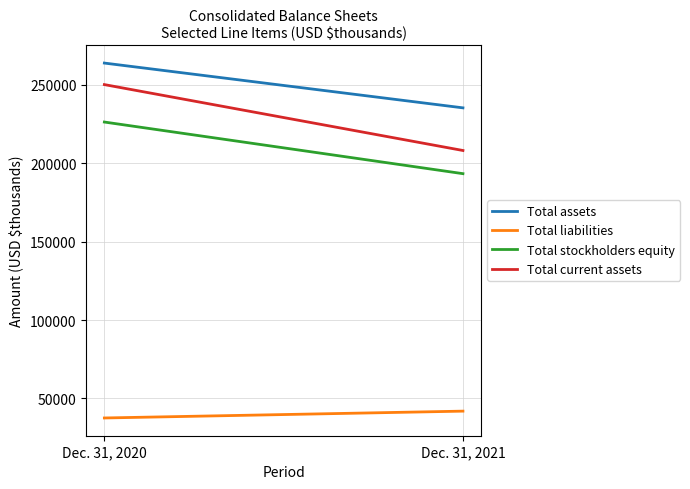

Is it true that Total stockholders equity equals 48066 at Dec. 31, 2020?

False